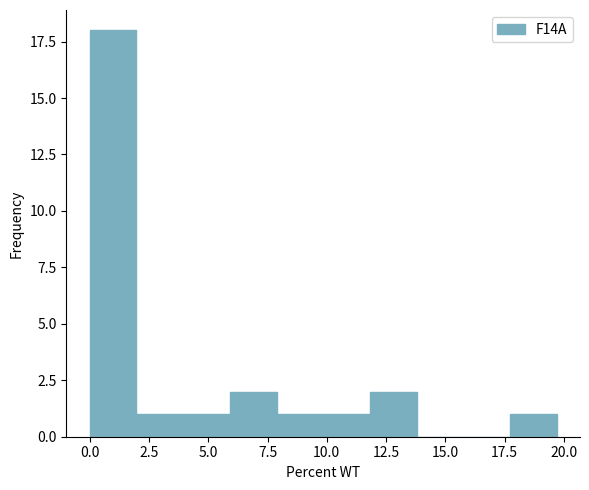

Around what value on the x-axis is the tallest bar? Give the approximate position of its centre, as read against the axis.

1.0